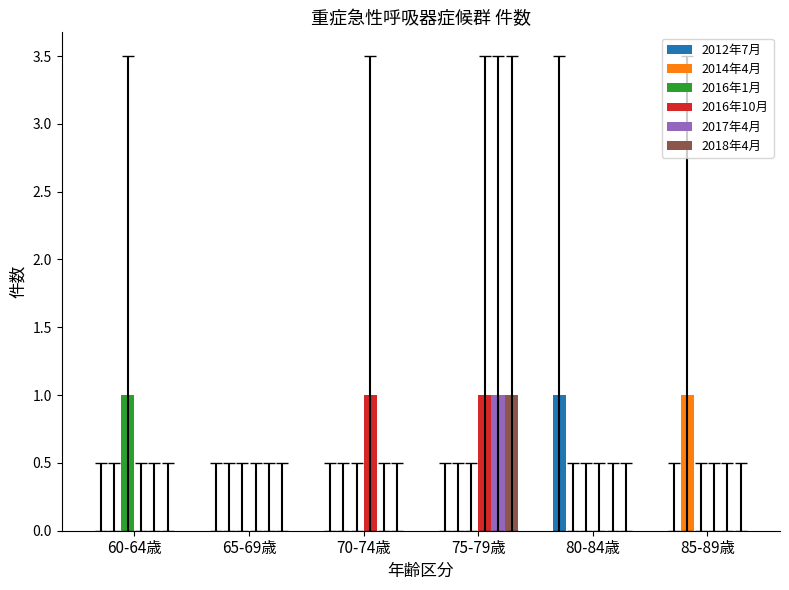

Which series has the largest total across all categories?

2016年10月